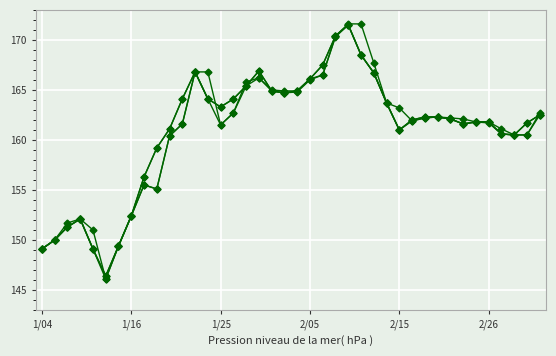

What is the label of the 27th point from the left?

26